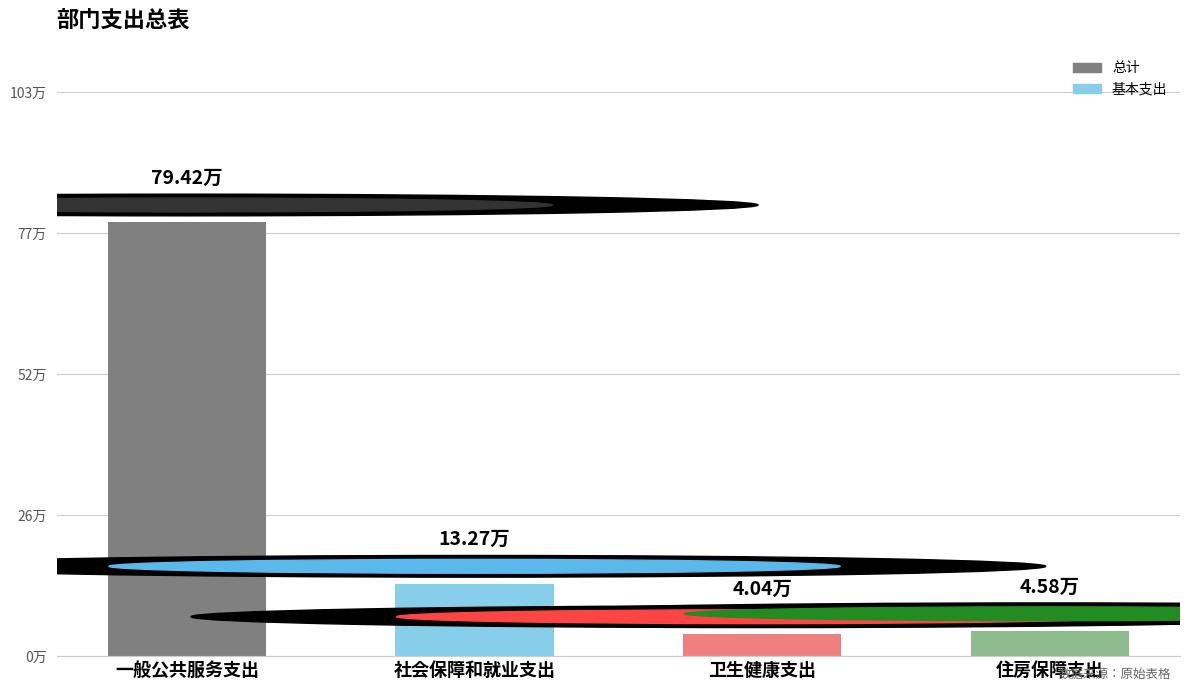

Rank the categories by value from highest to lowest.

一般公共服务支出, 社会保障和就业支出, 住房保障支出, 卫生健康支出